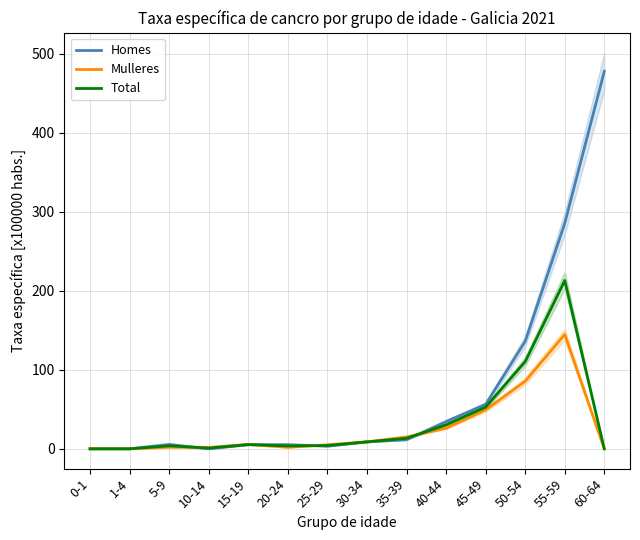

Reading right to left, transcribe all the data shown in this chart.

Homes: 477.5	285.3	136.0	56.2	34.5	11.5	8.8	3.3	5.3	5.2	0.0	5.5	0.0	0.0
Mulleres: 0.0	144.7	85.5	49.2	26.1	15.0	8.8	5.1	1.9	5.5	1.8	2.0	0.0	0.0
Total: 0.0	212.9	110.3	52.7	30.3	13.3	8.8	4.2	3.6	5.4	0.9	3.8	0.0	0.0